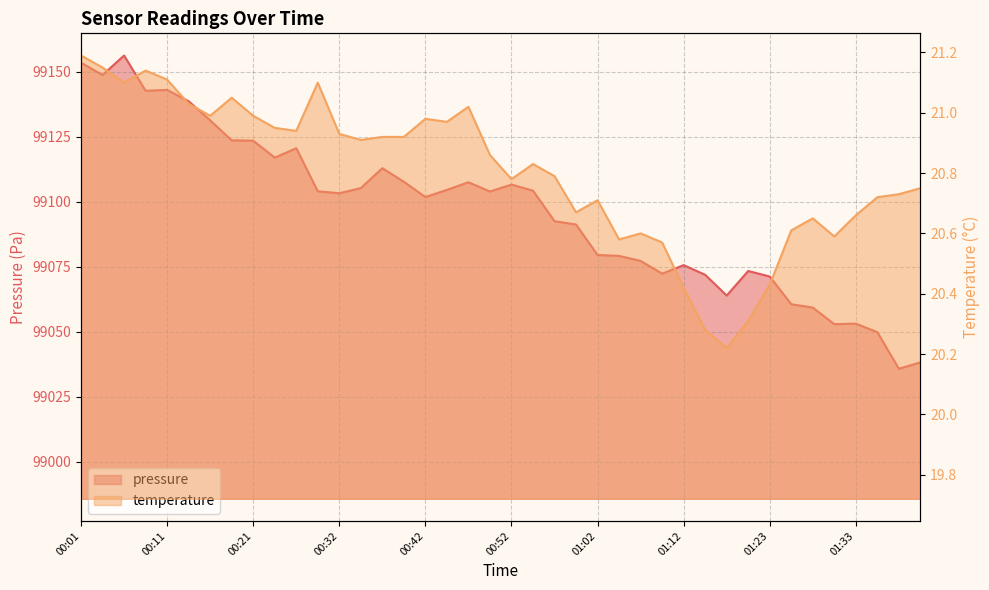

Reading left to right, extract all data points from this chart.

pressure: 99153.5	99148.8	99156.3	99142.7	99143.1	99138.7	99131.3	99123.7	99123.5	99117.0	99120.6	99104.1	99103.3	99105.3	99112.9	99107.7	99101.8	99104.6	99107.5	99104.0	99106.6	99104.3	99092.6	99091.3	99079.6	99079.2	99077.3	99072.4	99075.7	99071.9	99064.0	99073.4	99071.3	99060.6	99059.3	99053.0	99053.2	99049.9	99035.8	99038.2
temperature: 21.2	21.1	21.1	21.1	21.1	21.0	21.0	21.1	21.0	20.9	20.9	21.1	20.9	20.9	20.9	20.9	21.0	21.0	21.0	20.9	20.8	20.8	20.8	20.7	20.7	20.6	20.6	20.6	20.4	20.3	20.2	20.3	20.4	20.6	20.6	20.6	20.7	20.7	20.7	20.8